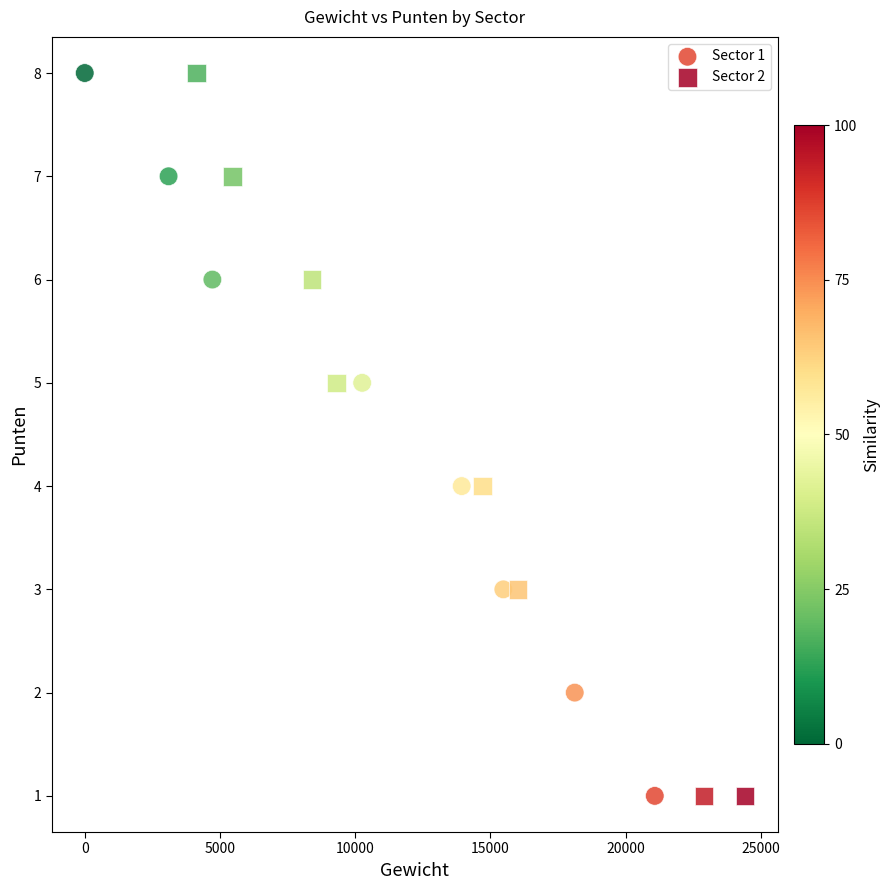

What are all the series names shown in the legend?

Sector 1, Sector 2